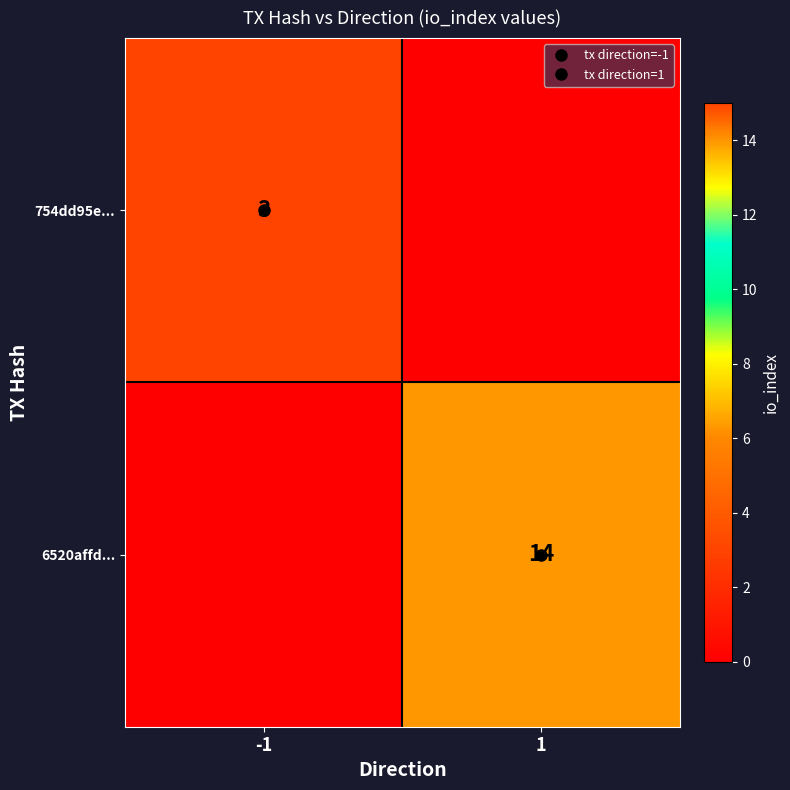

What is the total value across all series at -1?

3